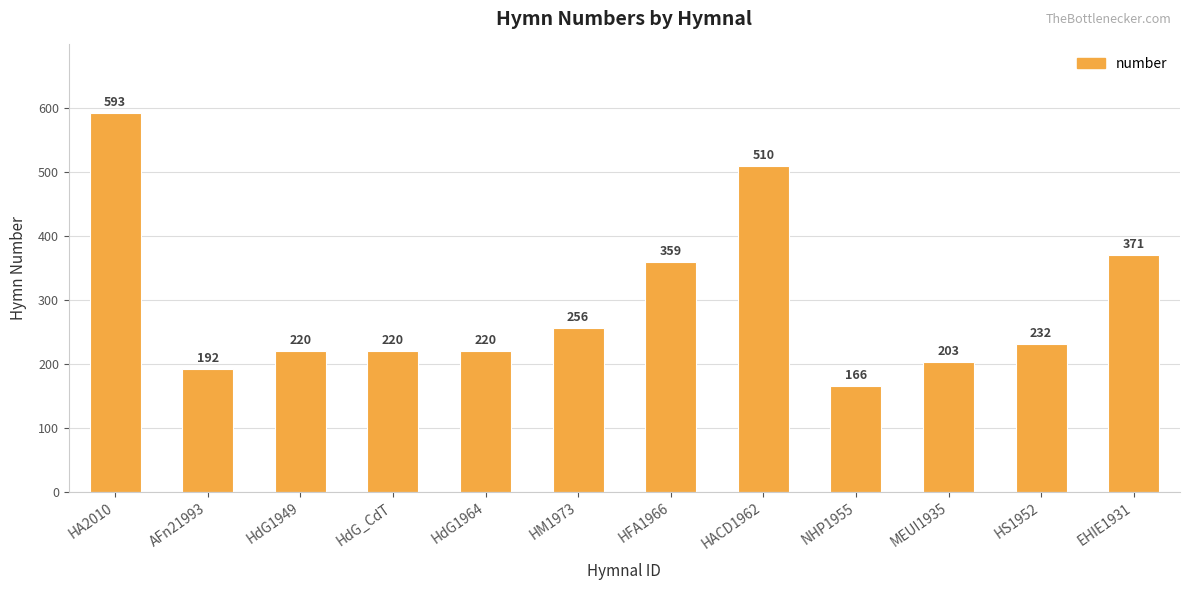

Is it true that the value at HdG_CdT is 220?

True